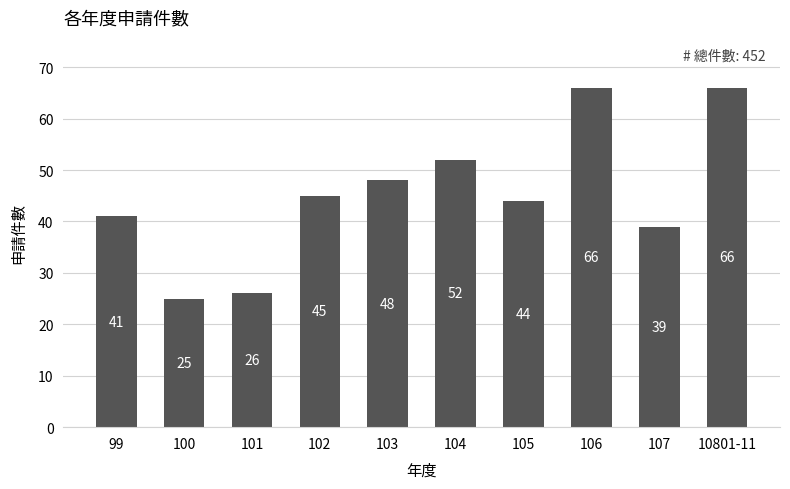

Approximately how many times larger is the value at 100 compared to 107?

0.6